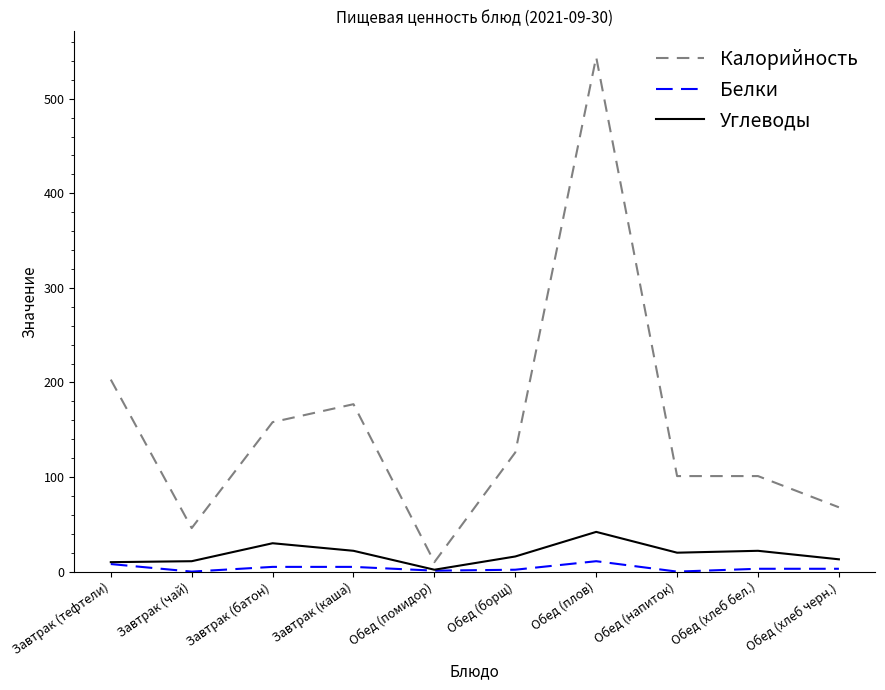

What position from the left is Завтрак (каша)?

4